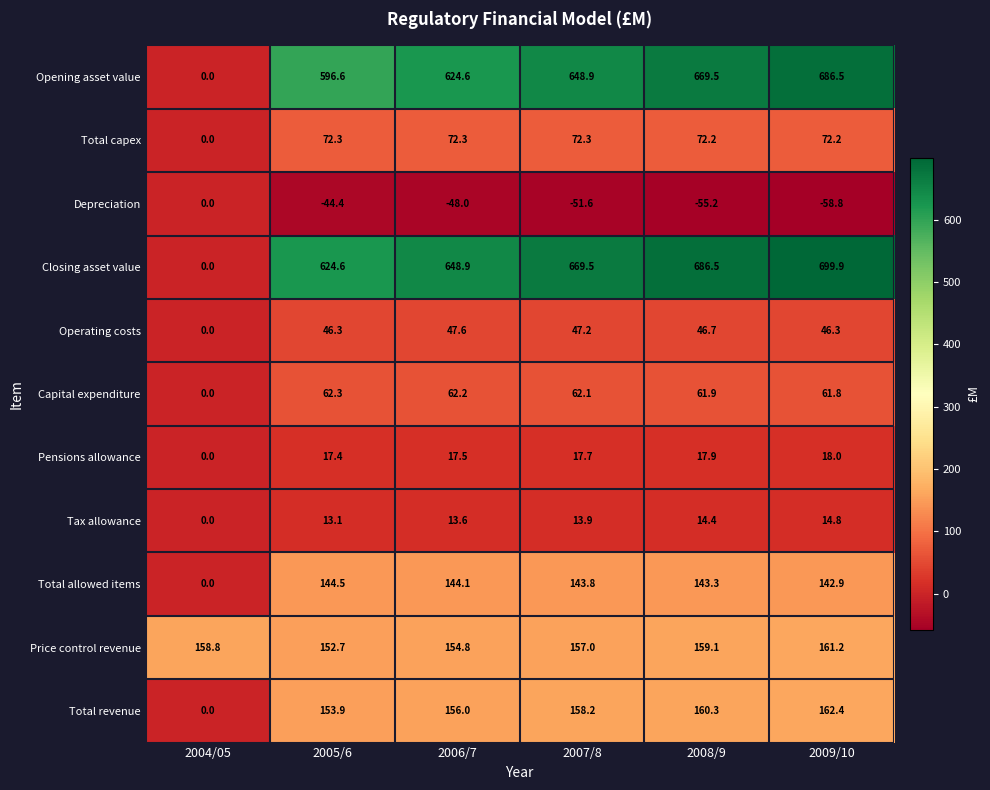

What is the total value across all series at 2005/6?

1839.3